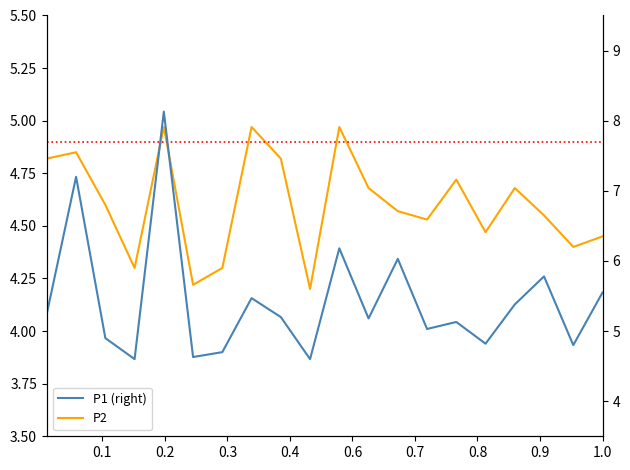

How many lines are shown in the chart?

2